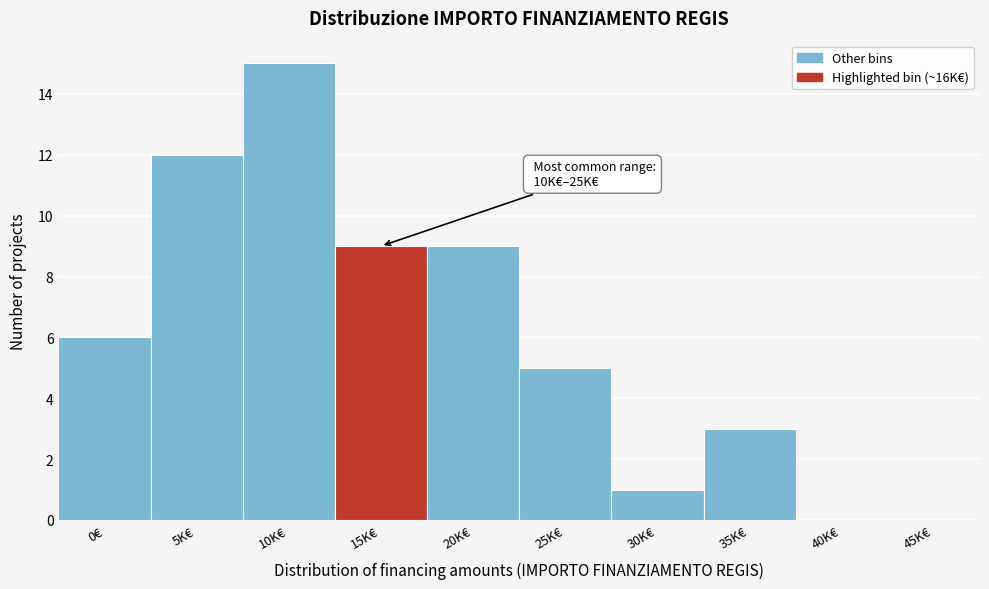

Reading left to right, extract all data points from this chart.

0€=6	5K€=12	10K€=15	15K€=9	20K€=9	25K€=5	30K€=1	35K€=3	40K€=0	45K€=0